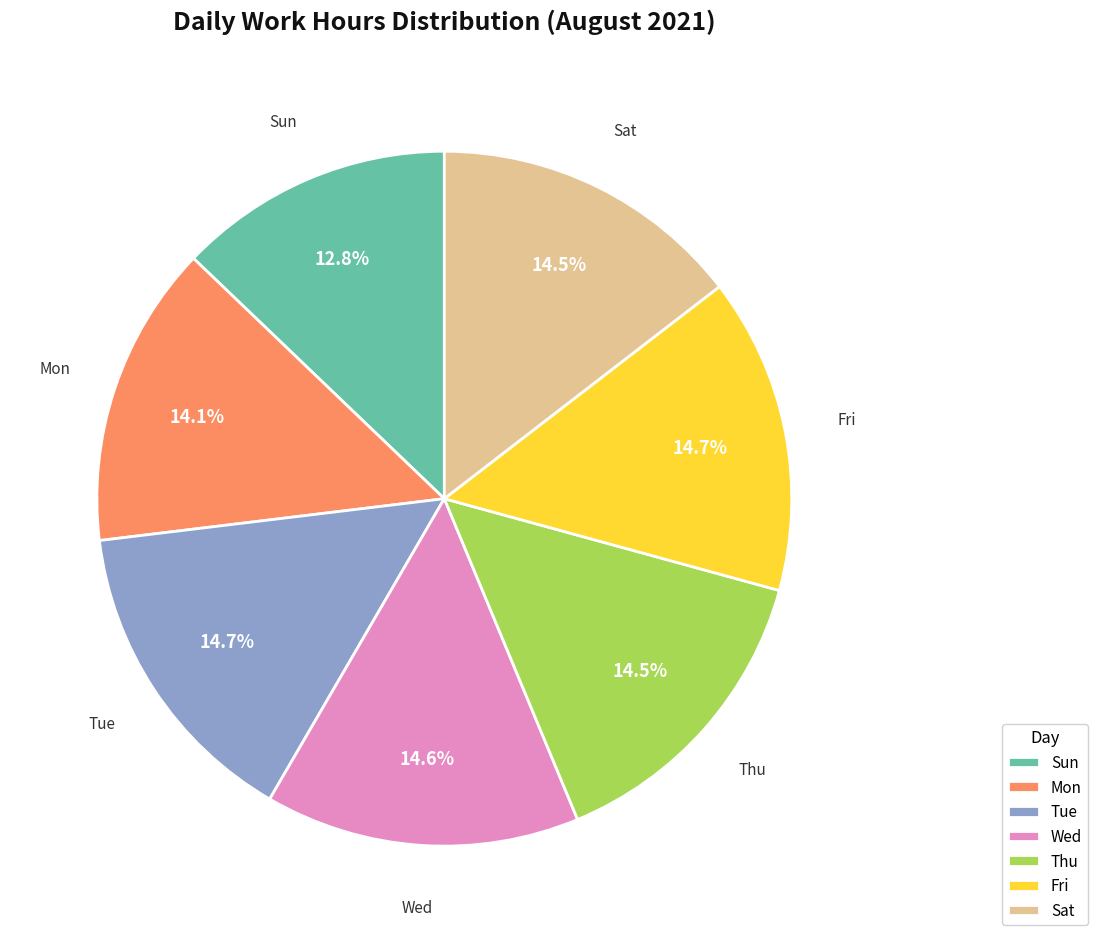

The Fri slice represents 15% of the pie. True or false?

True